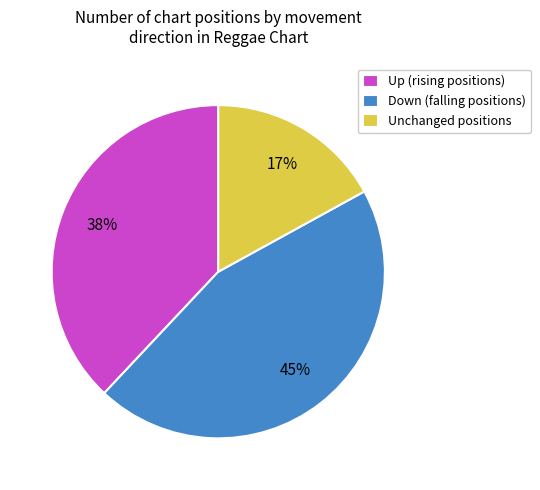

How many segments does this pie chart have?

3